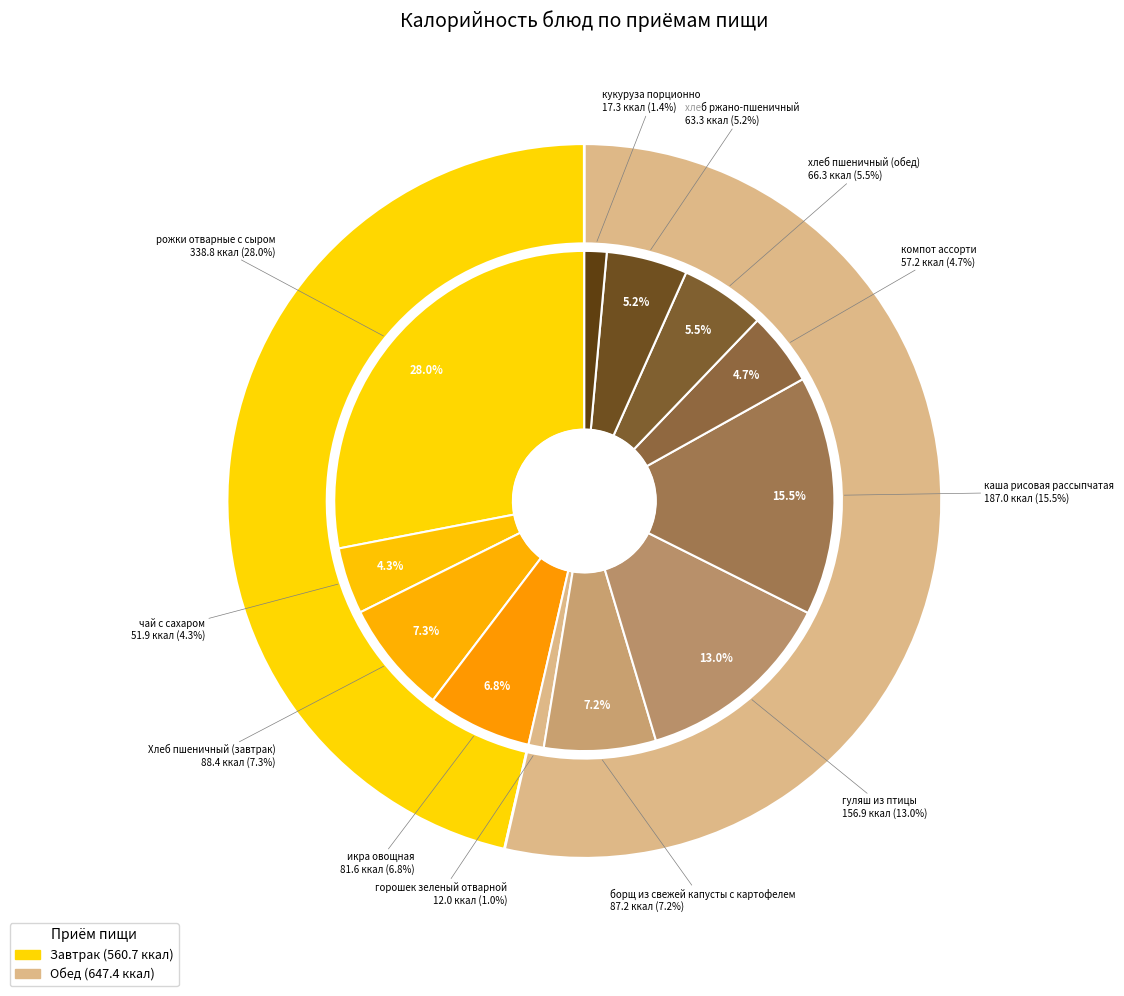

Rank the categories by value from highest to lowest.

рожки отварные с сыром, каша рисовая рассыпчатая, гуляш из птицы, Хлеб пшеничный (завтрак), борщ из свежей капусты с картофелем, икра овощная, хлеб пшеничный (обед), хлеб ржано-пшеничный, компот ассорти, чай с сахаром, кукуруза порционно, горошек зеленый отварной